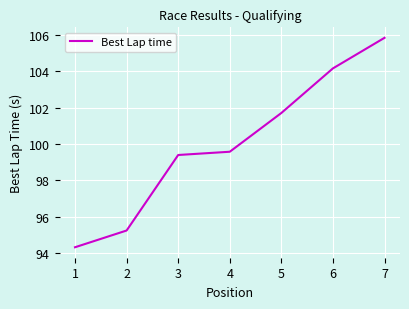

How many categories are shown in the chart?

7